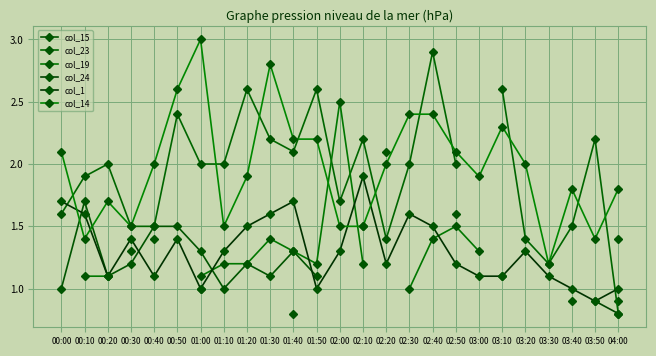

What is the greatest value displayed?

3.0